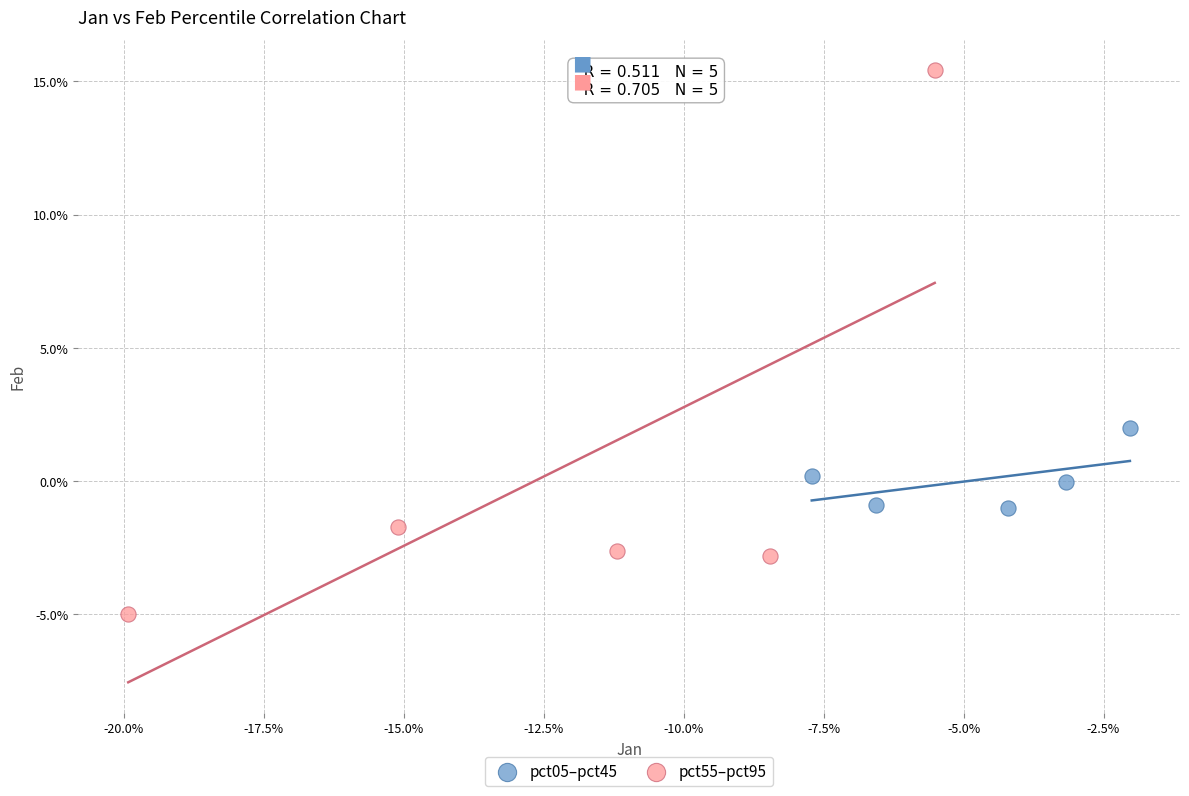

What are all the series names shown in the legend?

pct05–pct45, pct55–pct95